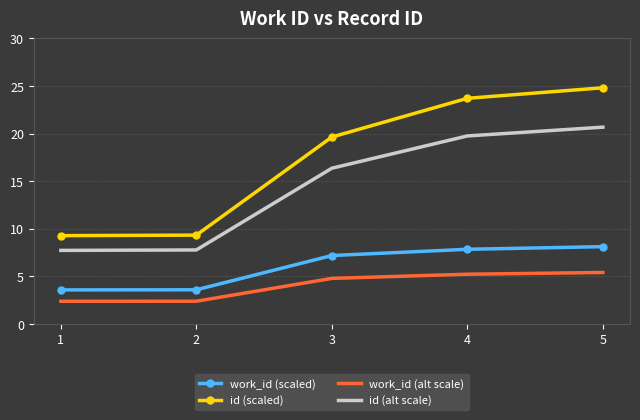

Count the number of data series in this chart.

4